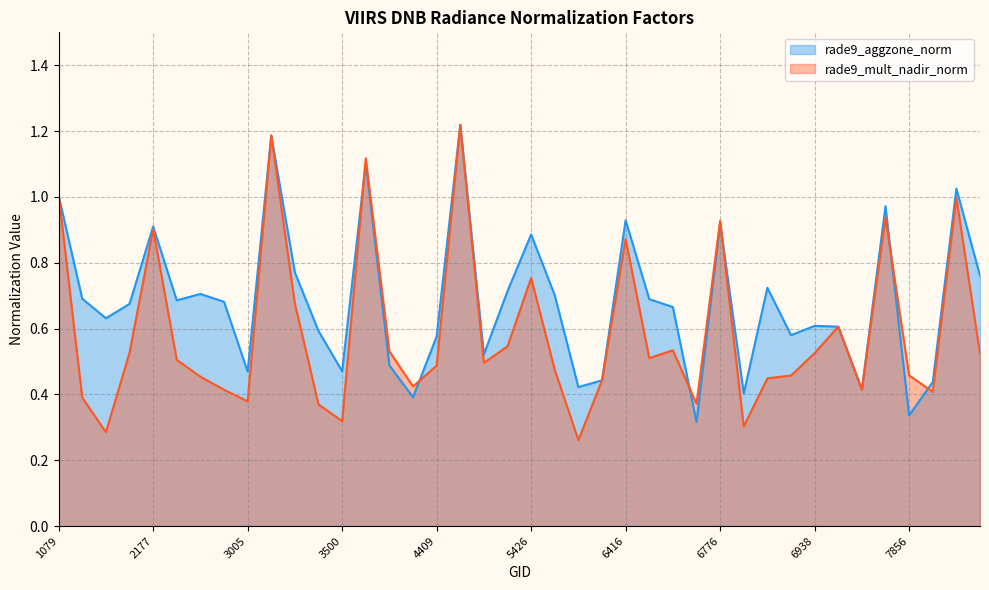

True or false: rade9_aggzone_norm and rade9_mult_nadir_norm intersect in this chart.

True